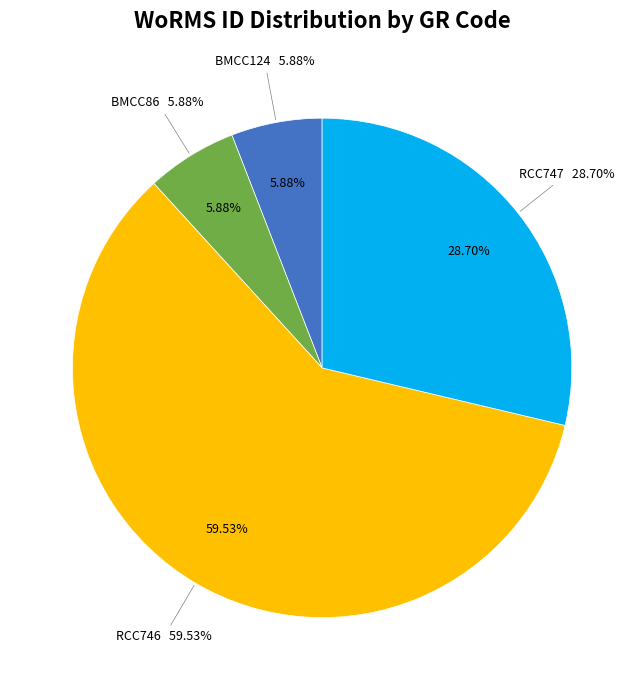

What percentage is the BMCC124 slice, to the nearest percent?

6%